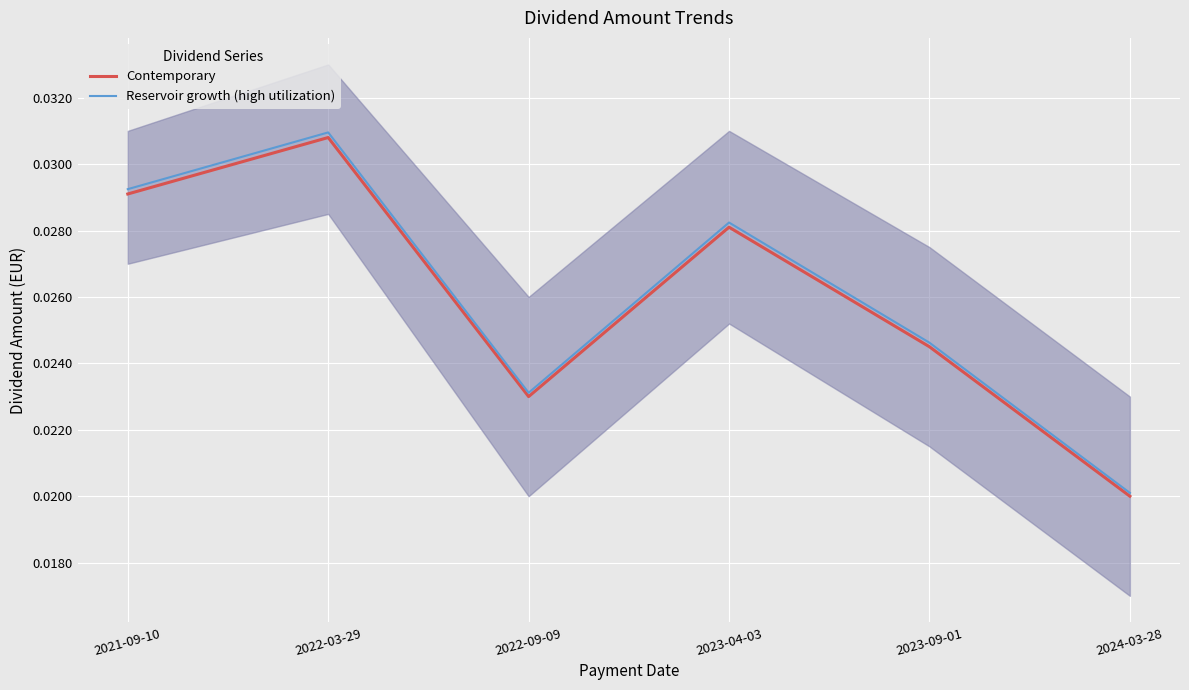

List the labels in order of Contemporary value, smallest first.

2024-03-28, 2022-09-09, 2023-09-01, 2023-04-03, 2021-09-10, 2022-03-29